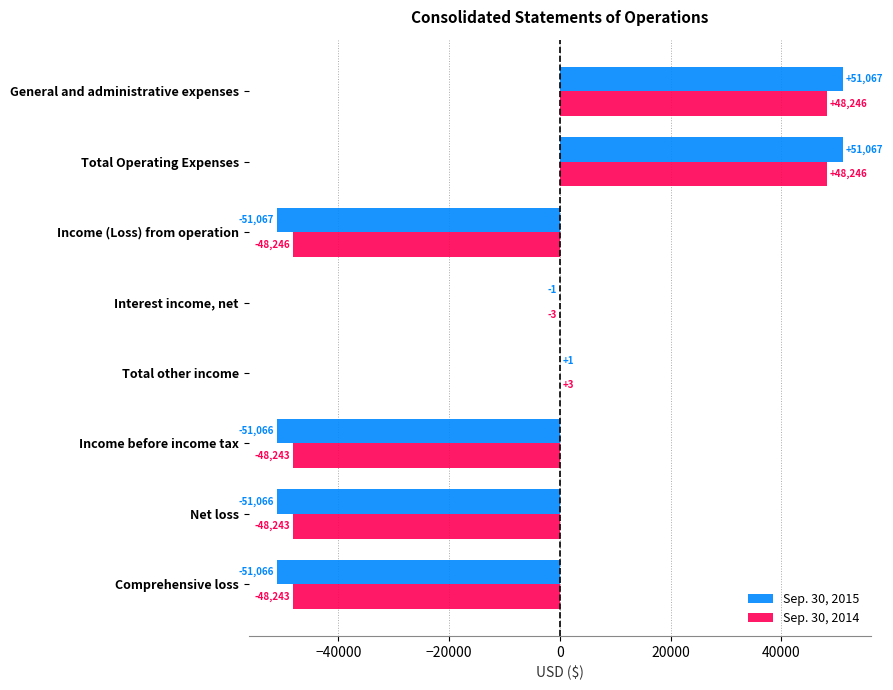

At which label is Sep. 30, 2014 closest to 0?

Interest income, net